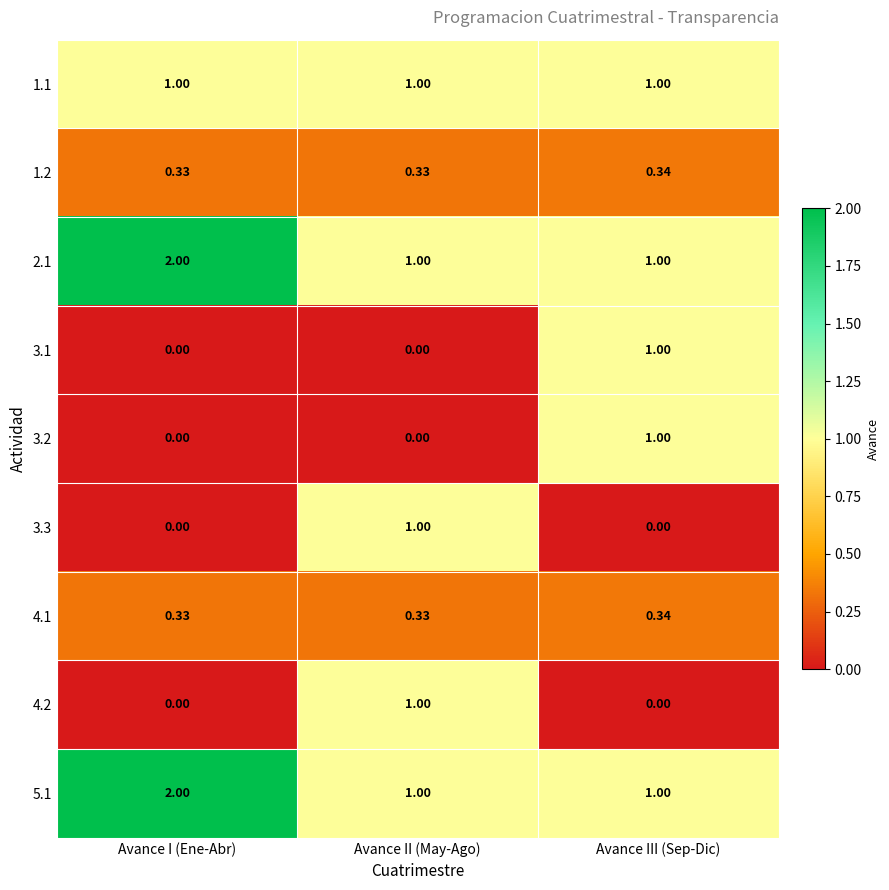

At which category is the sum across all series the highest?

Avance III (Sep-Dic)